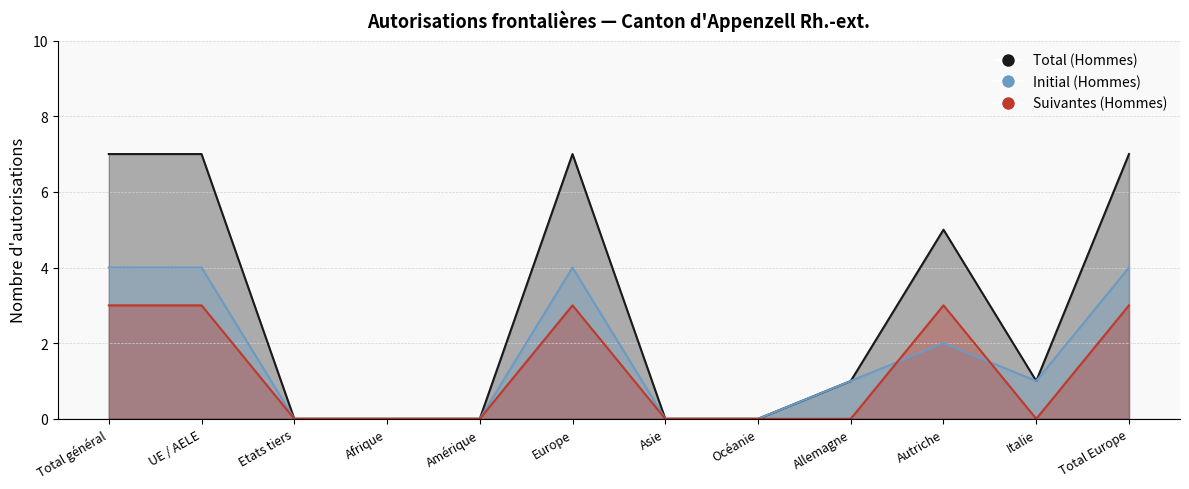

What are all the series names shown in the legend?

Total (Hommes), Initial (Hommes), Suivantes (Hommes)